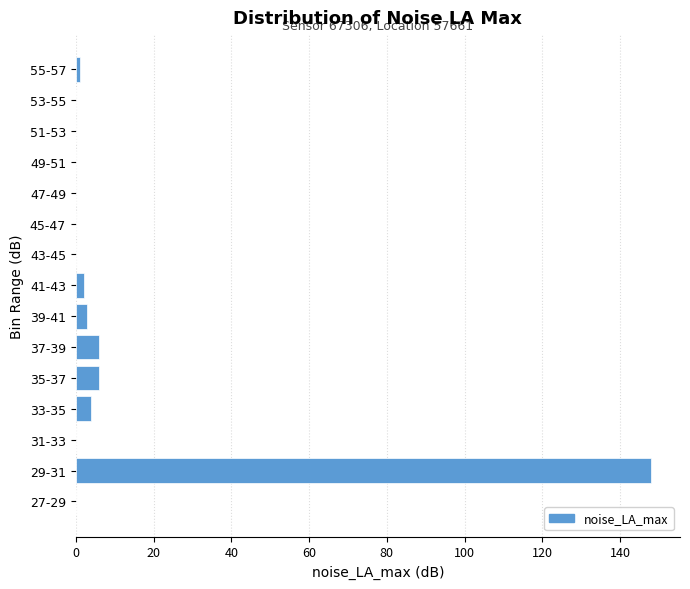

Reading bottom to top, extract all data points from this chart.

27-29=0	29-31=148	31-33=0	33-35=4	35-37=6	37-39=6	39-41=3	41-43=2	43-45=0	45-47=0	47-49=0	49-51=0	51-53=0	53-55=0	55-57=1